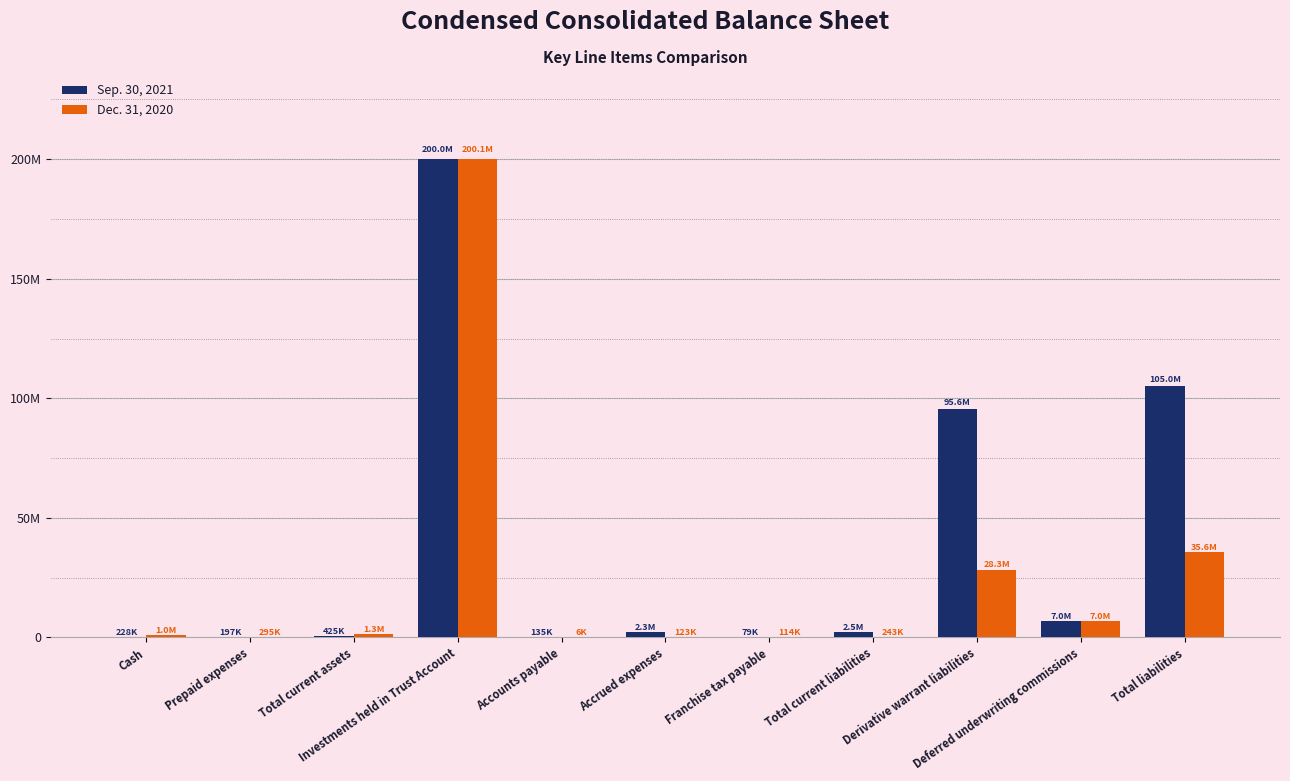

Are the bars horizontal?

No